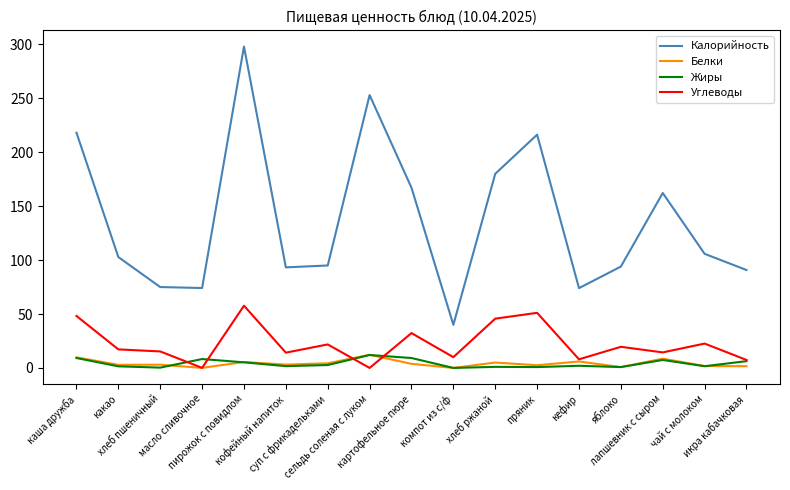

What is the maximum value for Жиры?

12.0